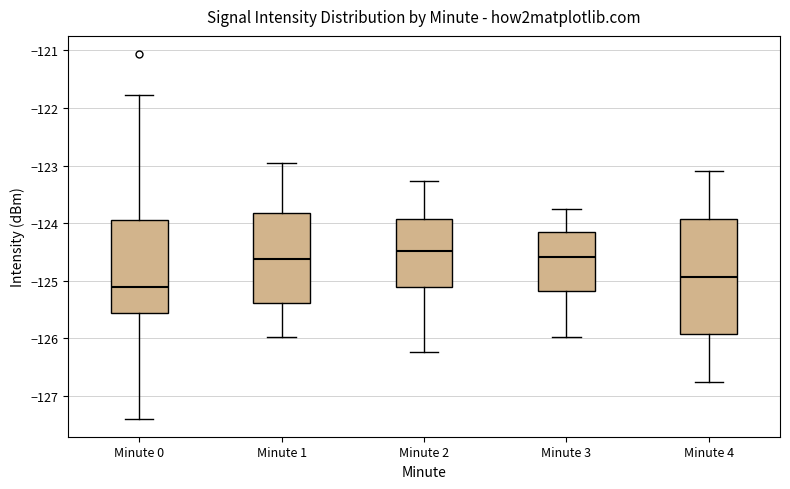

Which box's median line is the lowest?

Minute 0